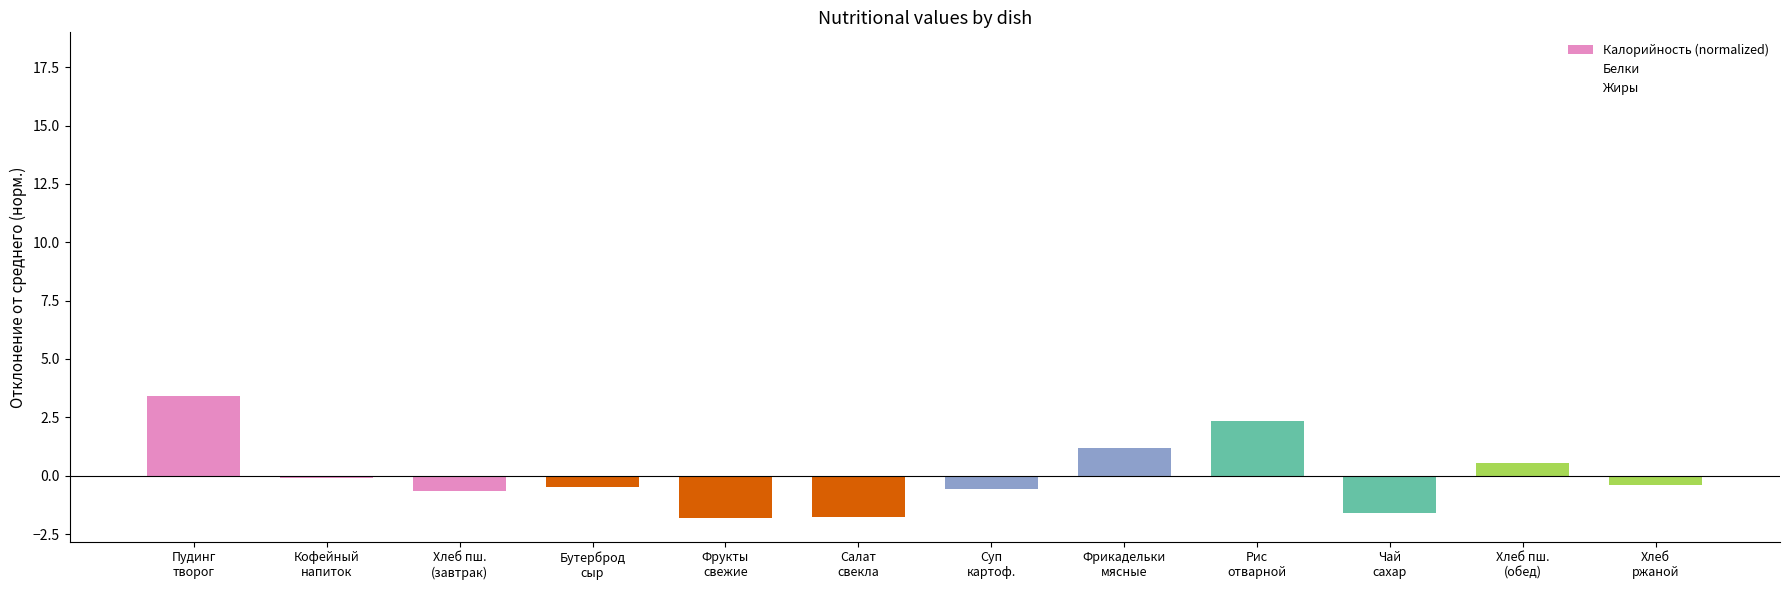

How many series are shown in this chart?

3